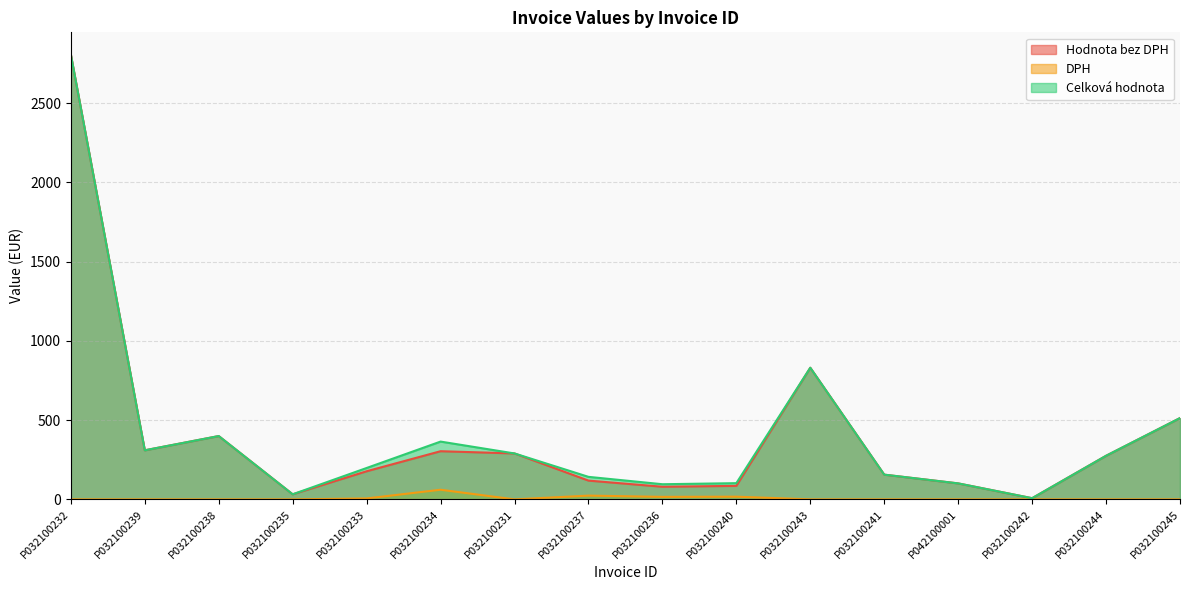

True or false: Celková hodnota and DPH intersect in this chart.

False